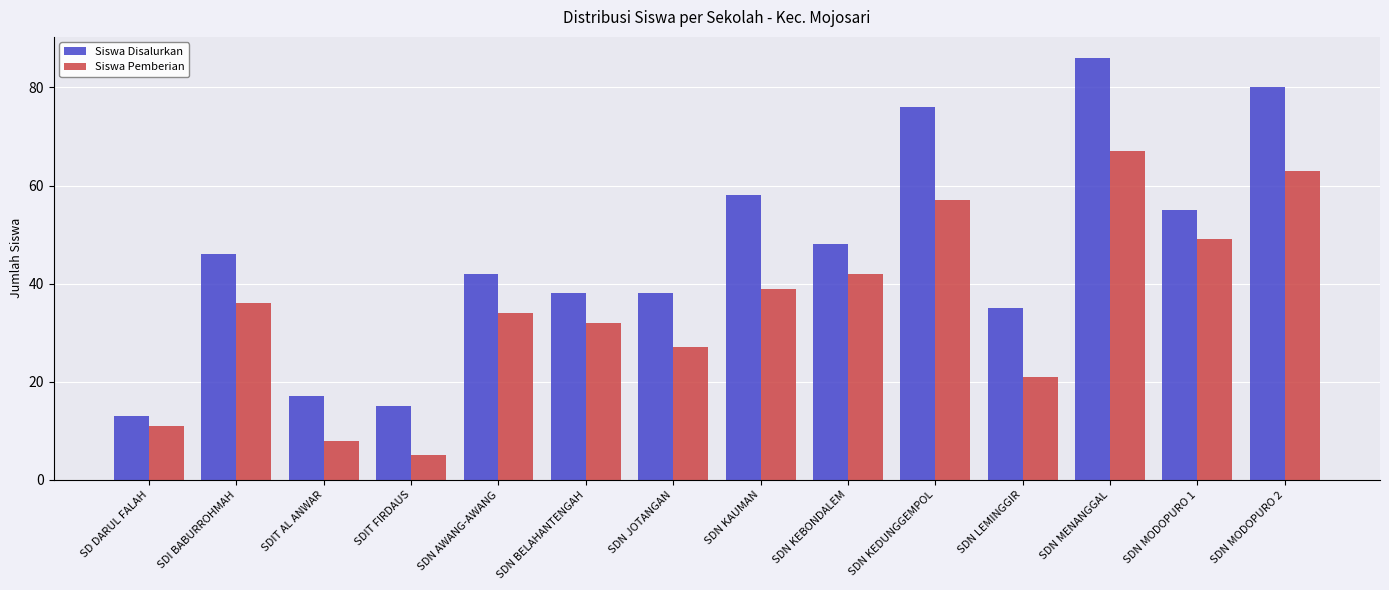

Reading left to right, what are all the values shown in this chart?

Siswa Disalurkan: 13	46	17	15	42	38	38	58	48	76	35	86	55	80
Siswa Pemberian: 11	36	8	5	34	32	27	39	42	57	21	67	49	63